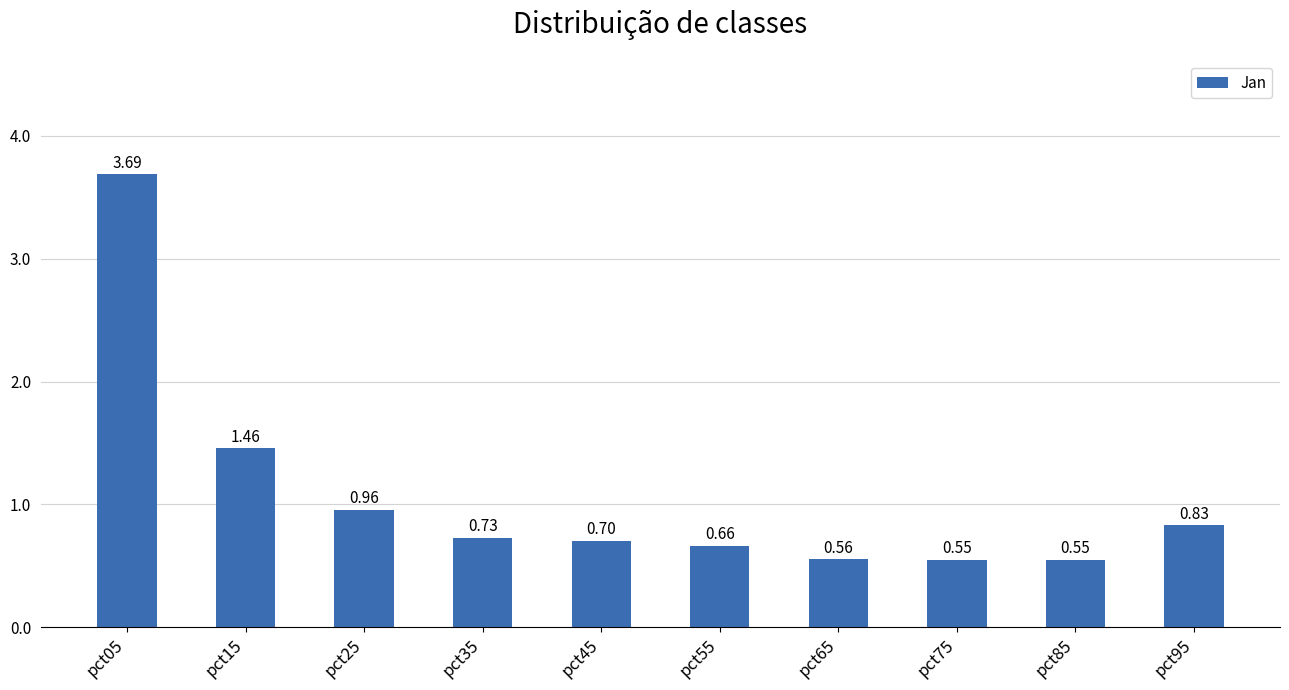

Which category has the highest value across all series?

pct05